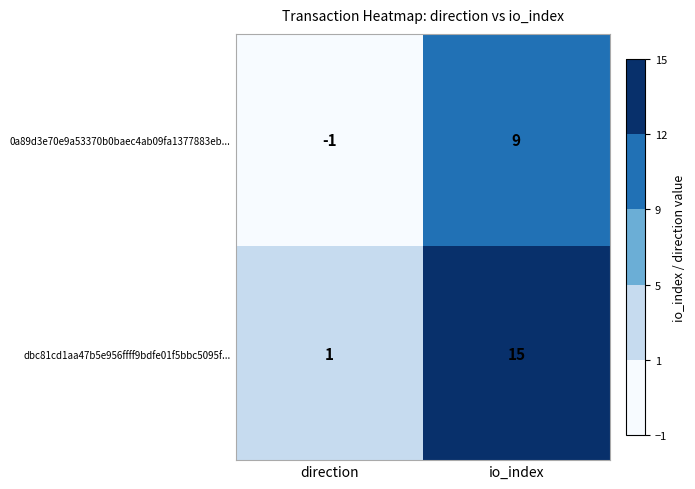

The value of dbc81cd1aa47b5e956ffff9bdfe01f5bbc5095f... at io_index is 15. True or false?

True